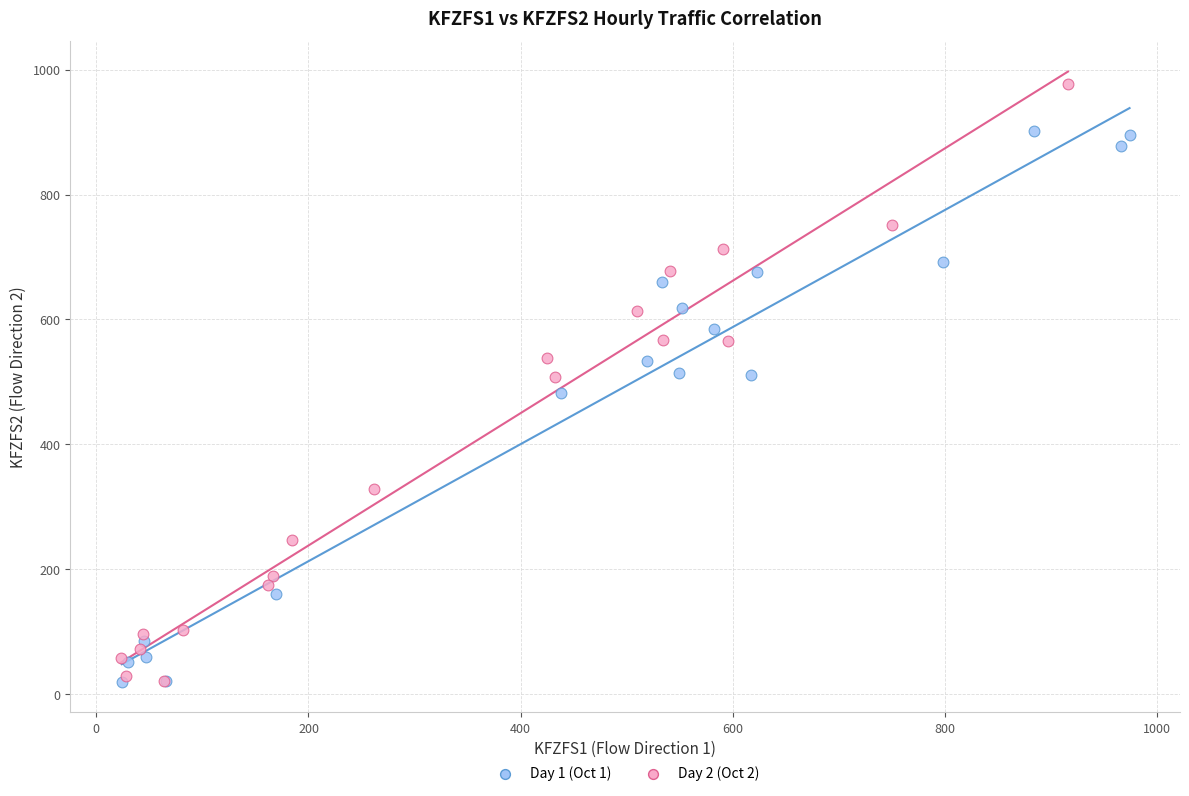

What are all the series names shown in the legend?

Day 1 (Oct 1), Day 2 (Oct 2)